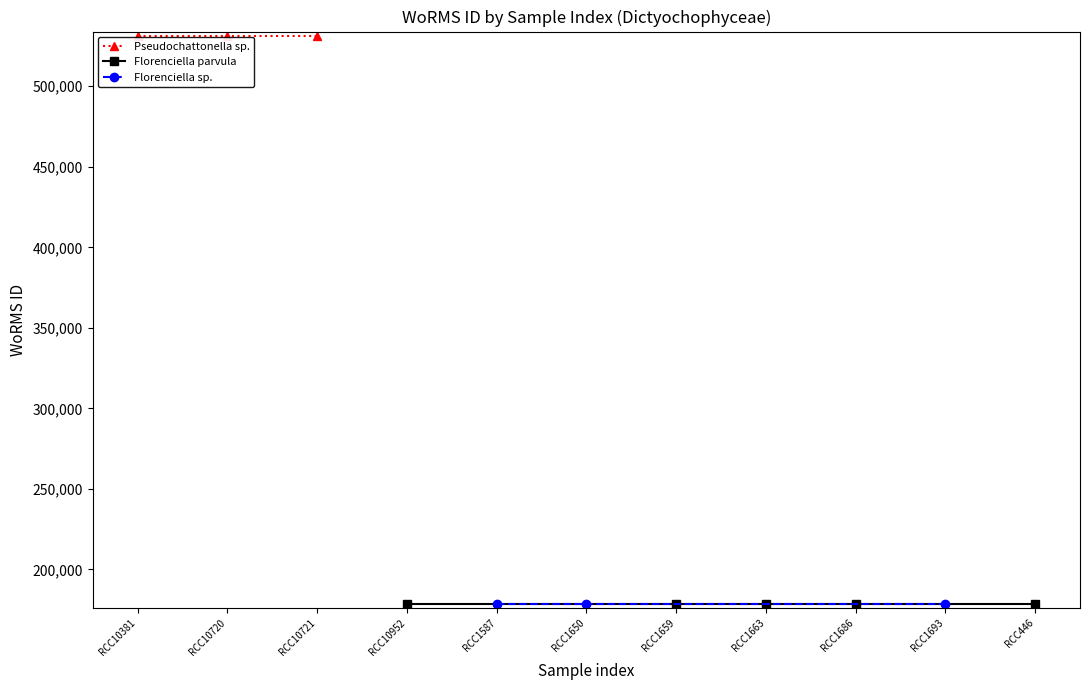

Reading right to left, transcribe all the data shown in this chart.

12-04-2000=178628	24-07-2007=178627	17-07-2007=178628	24-07-2007=178628	26-07-2008=178628	13-07-2007=178627	23-07-2007=178627	03-05-2020=178628	21-05-2022=531445	21-05-2022=531445	=531445